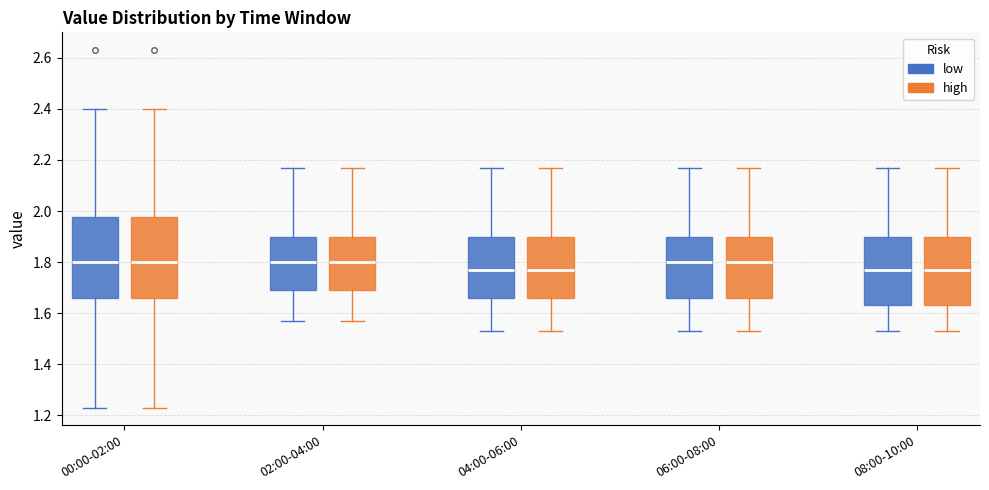

Reading left to right, read every box against the y-axis: the position of its median line, the range the box covers, and the ends of its whiskers. The values are not printed on the chart, so give them approximately, as read against the axis.

00:00-02:00 (low): median 1.80, box 1.66 to 1.98, whiskers 1.24 to 2.40
00:00-02:00 (high): median 1.80, box 1.66 to 1.98, whiskers 1.24 to 2.40
02:00-04:00 (low): median 1.80, box 1.70 to 1.90, whiskers 1.58 to 2.18
02:00-04:00 (high): median 1.80, box 1.70 to 1.90, whiskers 1.58 to 2.18
04:00-06:00 (low): median 1.78, box 1.66 to 1.90, whiskers 1.54 to 2.18
04:00-06:00 (high): median 1.78, box 1.66 to 1.90, whiskers 1.54 to 2.18
06:00-08:00 (low): median 1.80, box 1.66 to 1.90, whiskers 1.54 to 2.18
06:00-08:00 (high): median 1.80, box 1.66 to 1.90, whiskers 1.54 to 2.18
08:00-10:00 (low): median 1.78, box 1.64 to 1.90, whiskers 1.54 to 2.18
08:00-10:00 (high): median 1.78, box 1.64 to 1.90, whiskers 1.54 to 2.18